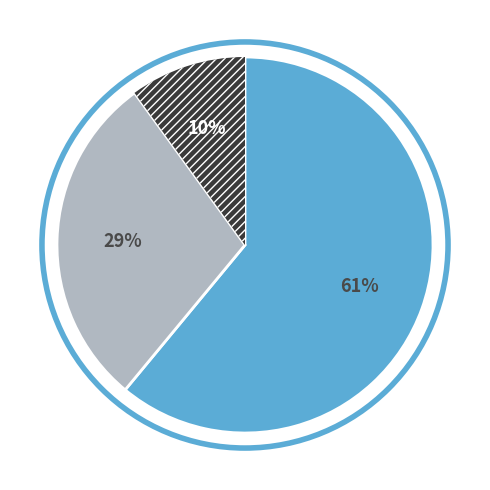

Is there any slice that represents more than half of the pie?

Yes